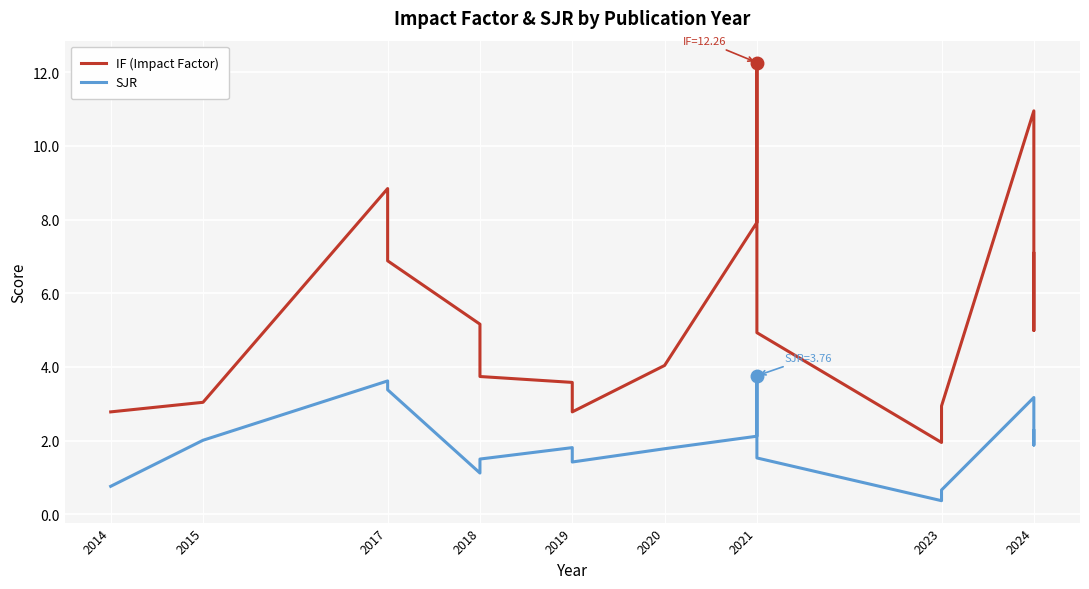

Rank the series at 2024 from highest to lowest value.

IF (Impact Factor), SJR